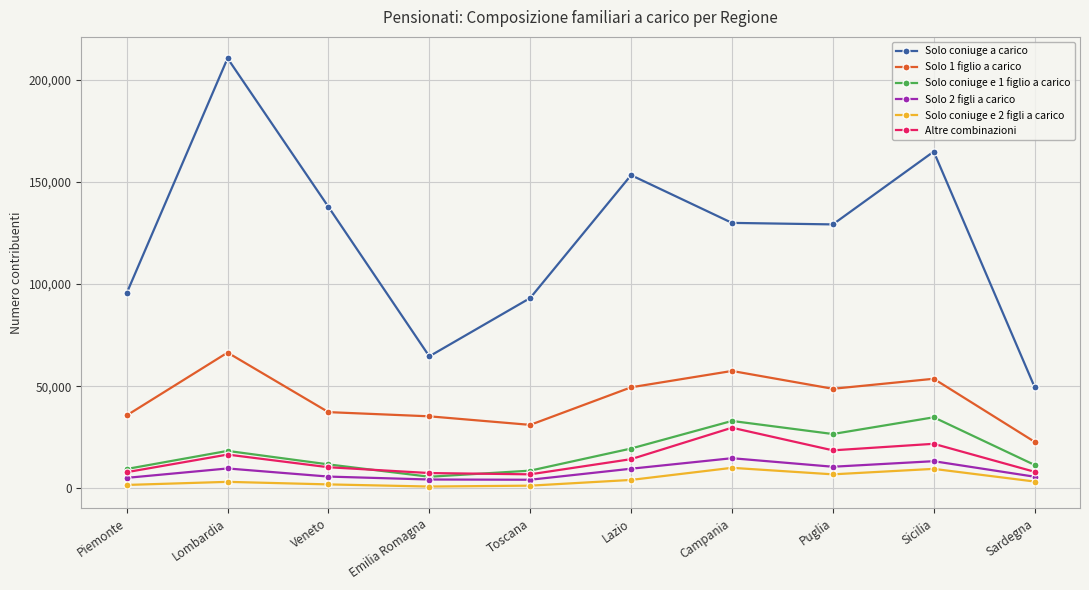

Where does the Solo 1 figlio a carico series first go above 48771?

Lombardia